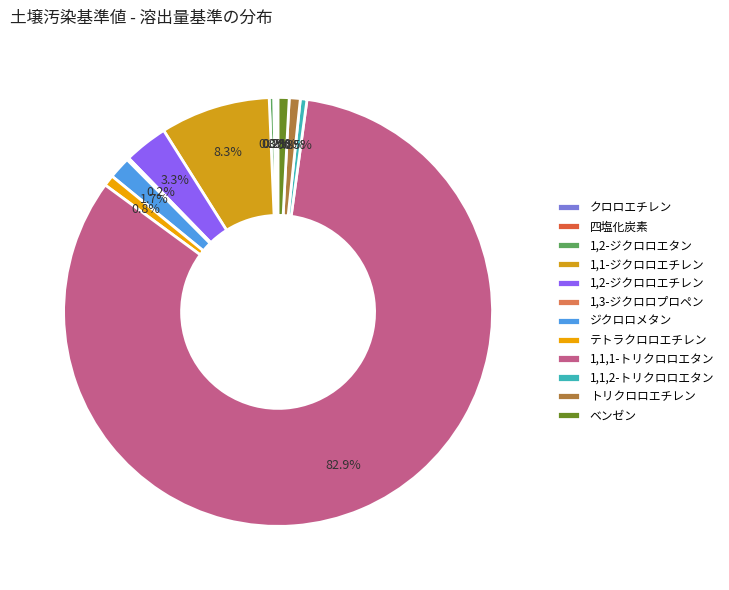

Combined, do 1,1,2-トリクロロエタン and トリクロロエチレン account for over 50%?

No